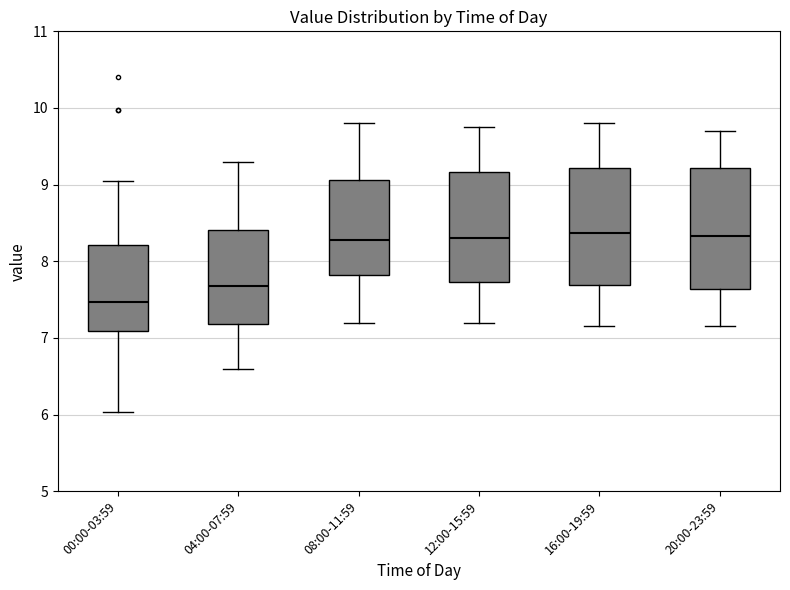

Reading left to right, read every box against the y-axis: the position of its median line, the range the box covers, and the ends of its whiskers. The values are not printed on the chart, so give them approximately, as read against the axis.

00:00-03:59: median 7.5, box 7.1 to 8.2, whiskers 6.0 to 9.1
04:00-07:59: median 7.7, box 7.2 to 8.4, whiskers 6.6 to 9.3
08:00-11:59: median 8.3, box 7.8 to 9.1, whiskers 7.2 to 9.8
12:00-15:59: median 8.3, box 7.7 to 9.2, whiskers 7.2 to 9.8
16:00-19:59: median 8.4, box 7.7 to 9.2, whiskers 7.2 to 9.8
20:00-23:59: median 8.3, box 7.6 to 9.2, whiskers 7.2 to 9.7